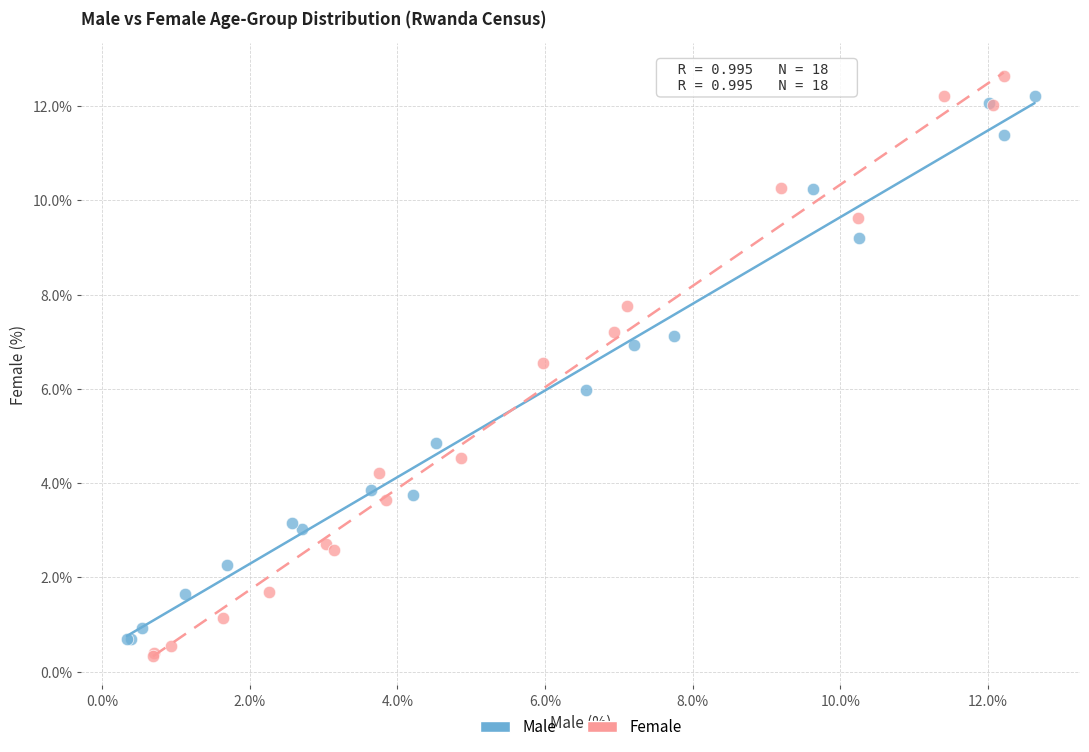

Which series has the largest Y range (max minus min)?

Female